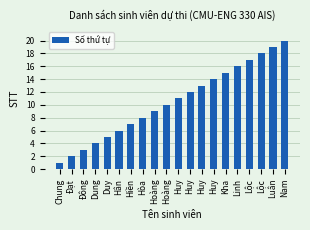

What is the value of the 20th bar from the left?

20